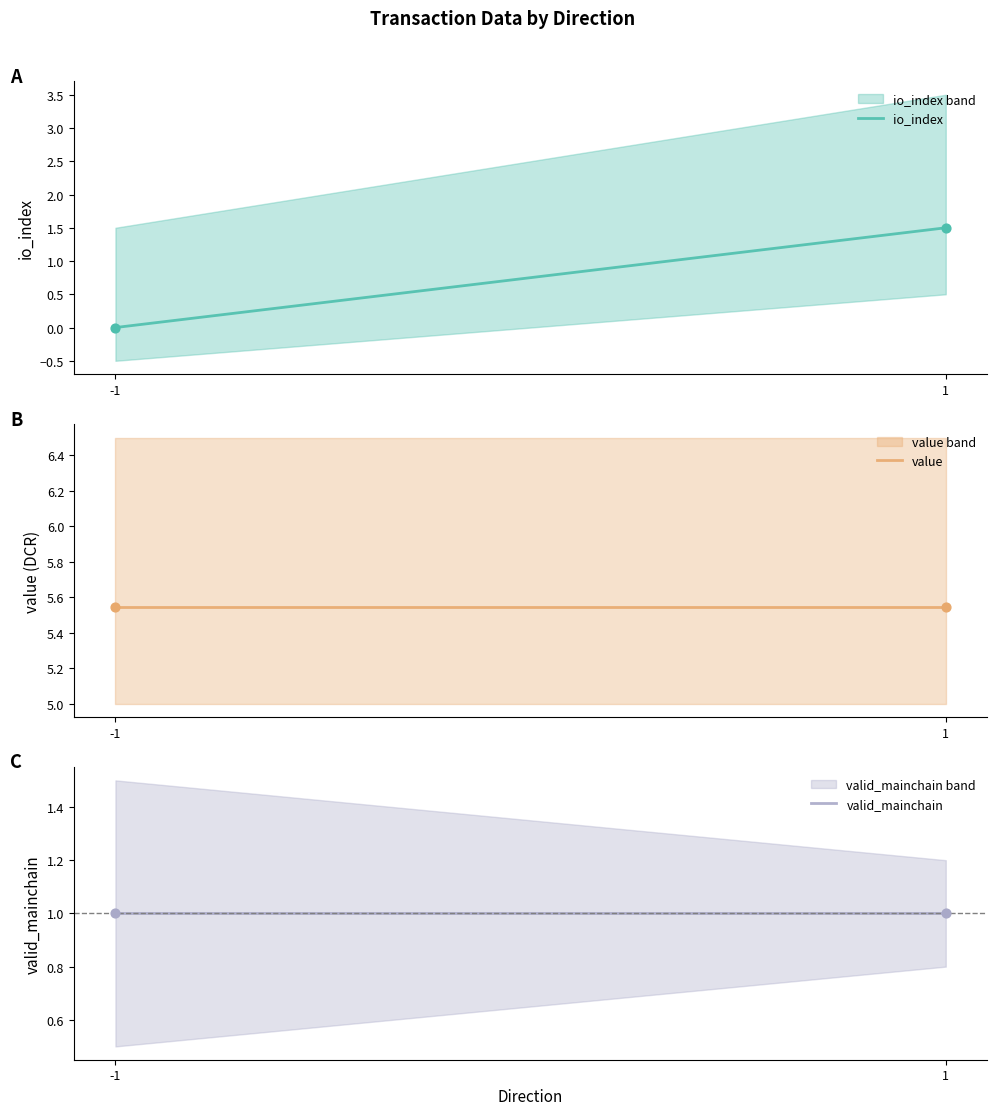

Is the value of value at 1 greater than the value of valid_mainchain at 1?

Yes